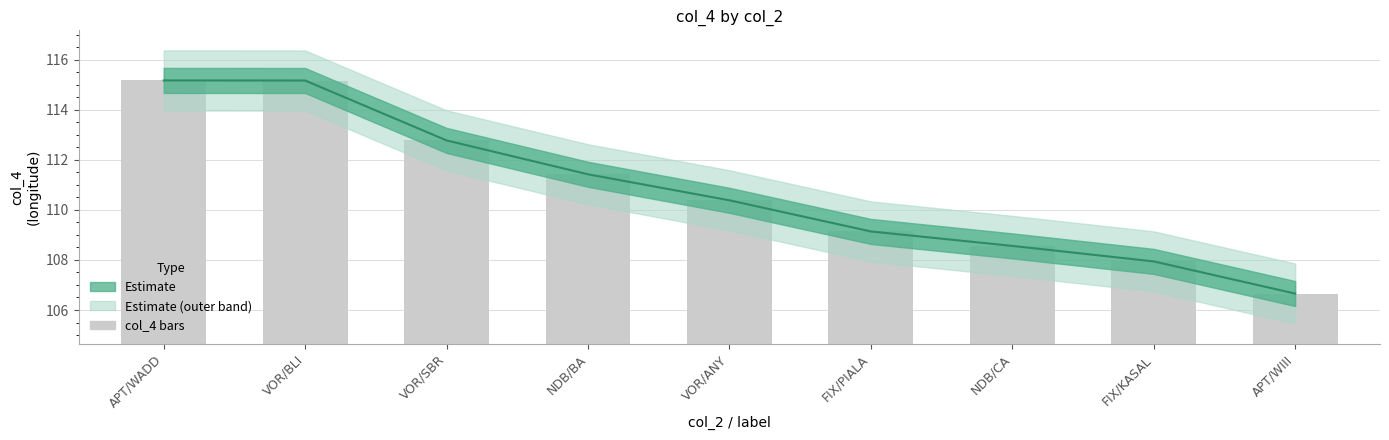

Reading right to left, transcribe all the data shown in this chart.

col_4 center: APT/WIII=106.7	FIX/KASAL=107.9	NDB/CA=108.6	FIX/PIALA=109.1	VOR/ANY=110.4	NDB/BA=111.4	VOR/SBR=112.8	VOR/BLI=115.2	APT/WADD=115.2
col_4 bars: APT/WIII=106.7	FIX/KASAL=107.9	NDB/CA=108.6	FIX/PIALA=109.1	VOR/ANY=110.4	NDB/BA=111.4	VOR/SBR=112.8	VOR/BLI=115.2	APT/WADD=115.2